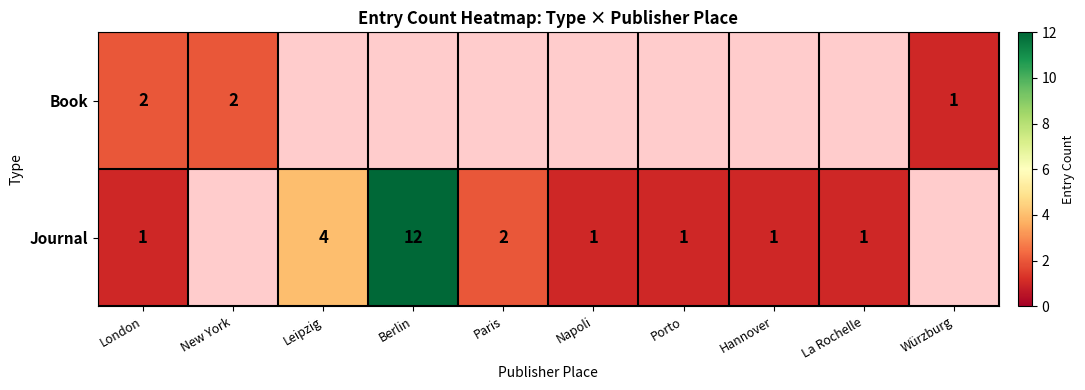

At which category is the sum across all series the highest?

Berlin